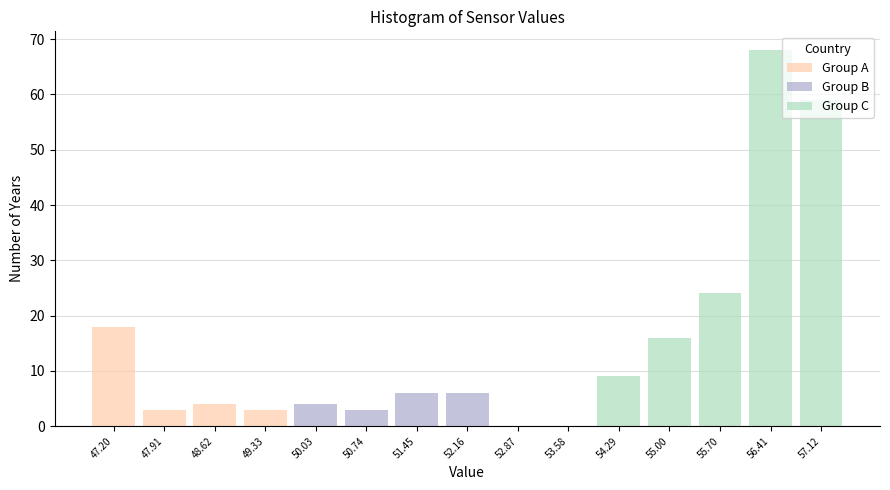

What is the sum of all Group A values?

28